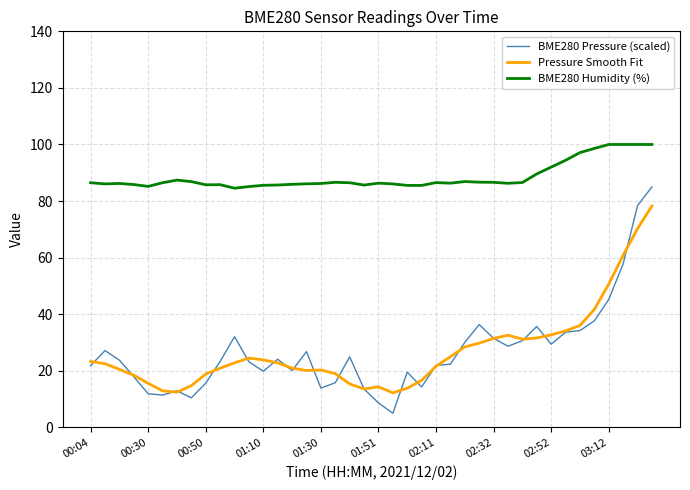

What is the maximum value shown in the chart?

100.0